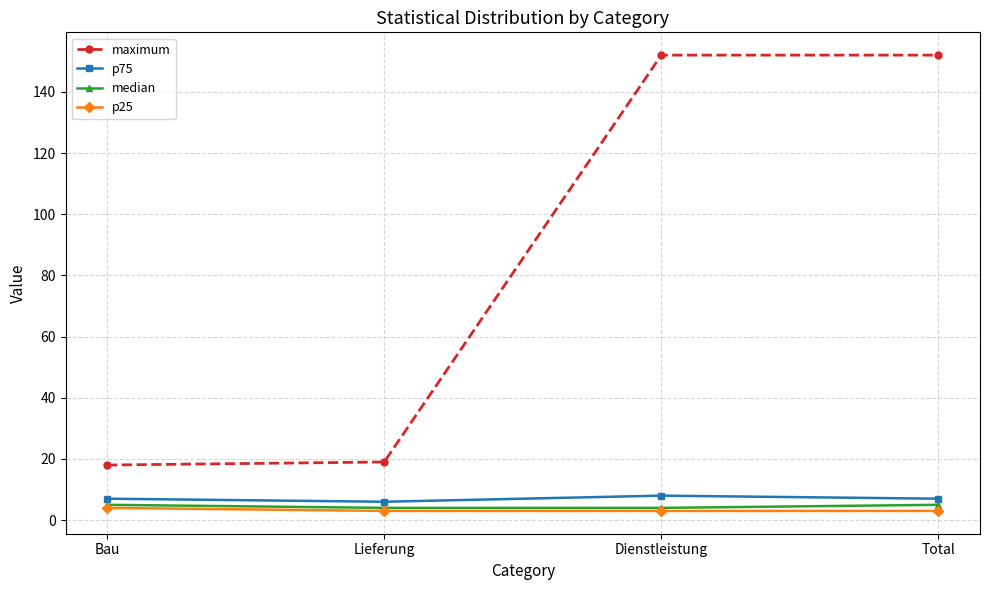

What is the label of the 2nd point from the right?

Dienstleistung